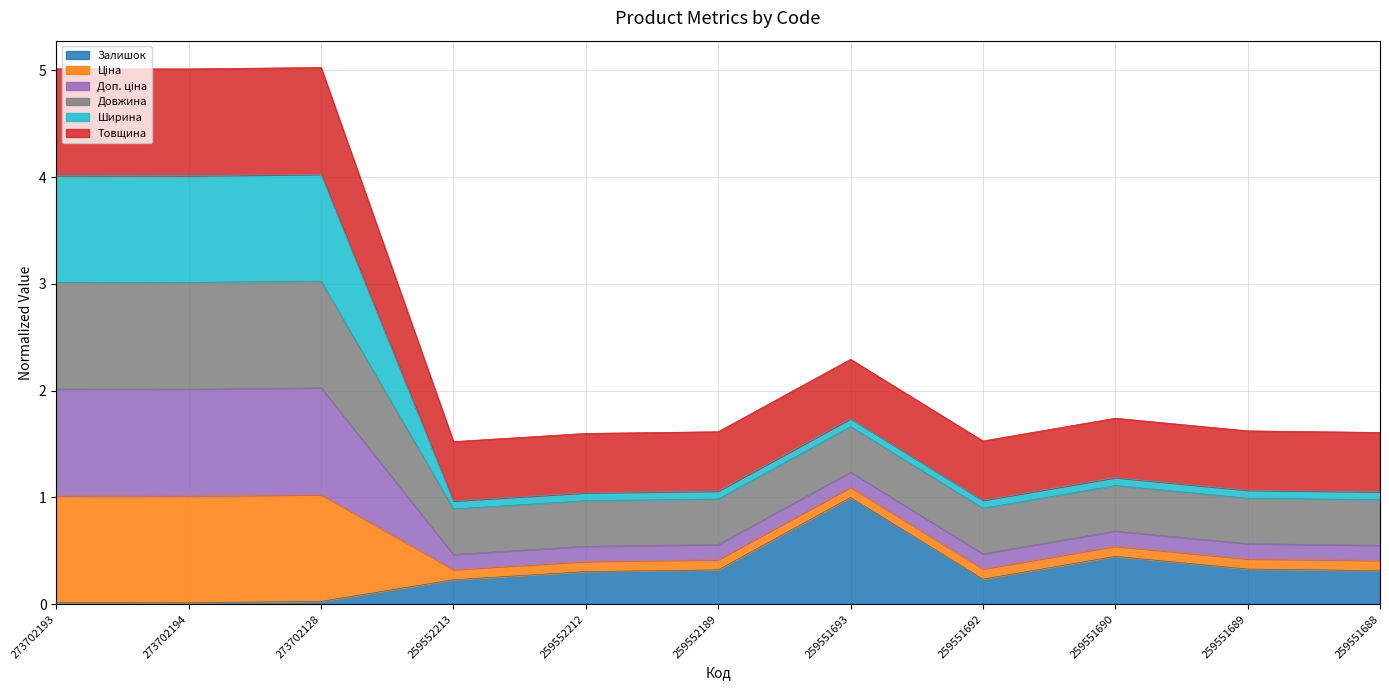

At which label does Залишок reach its peak?

259551693